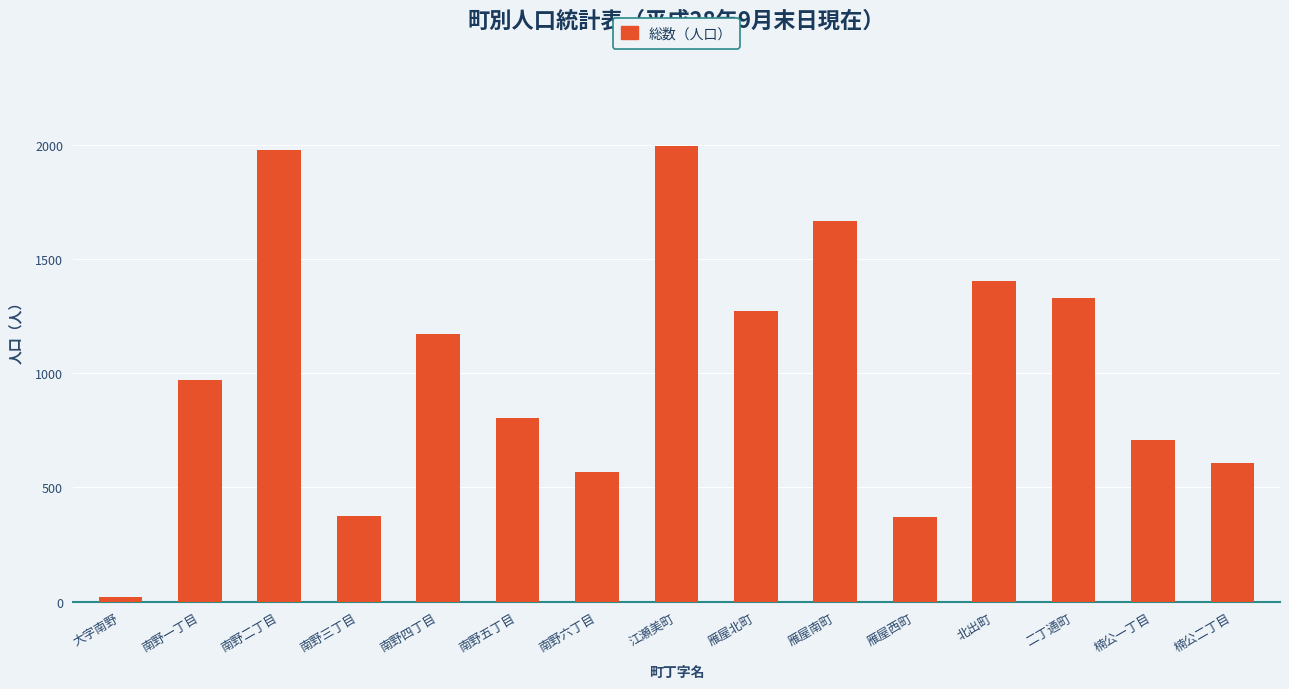

Read the value at 雁屋北町, to the nearest 100.

1300